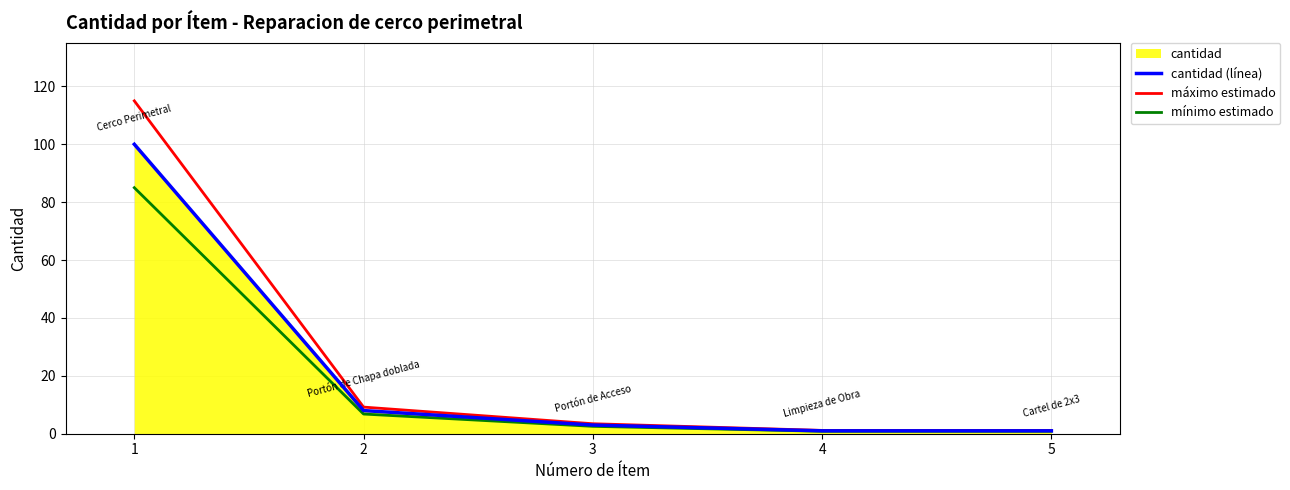

What is the difference between the mínimo estimado values at 2 and 3?

4.2